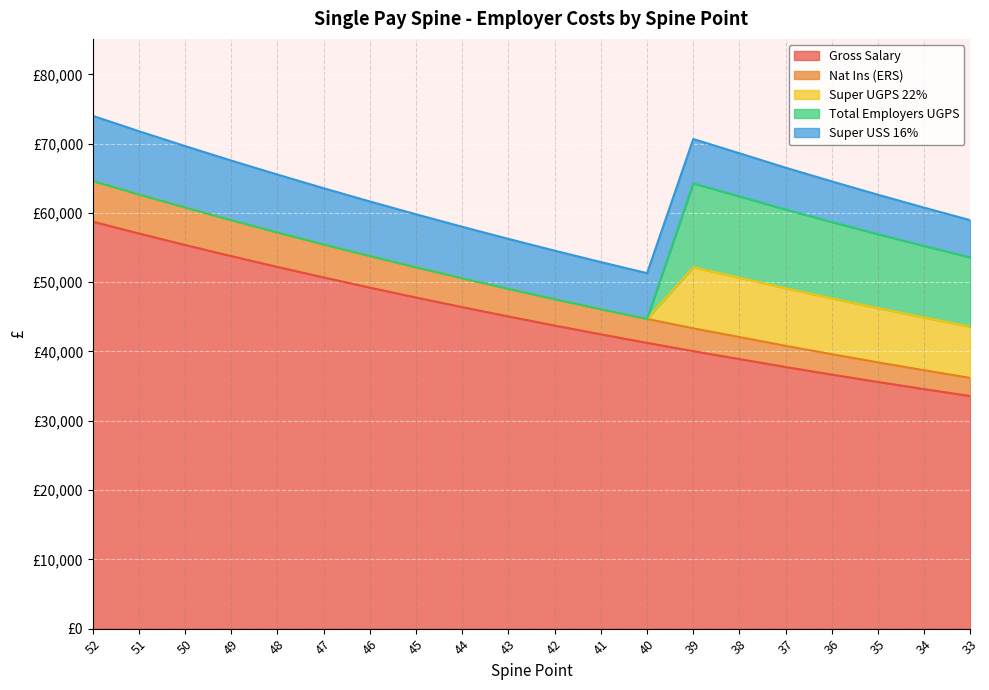

Between 46 and 43, which is larger?

46